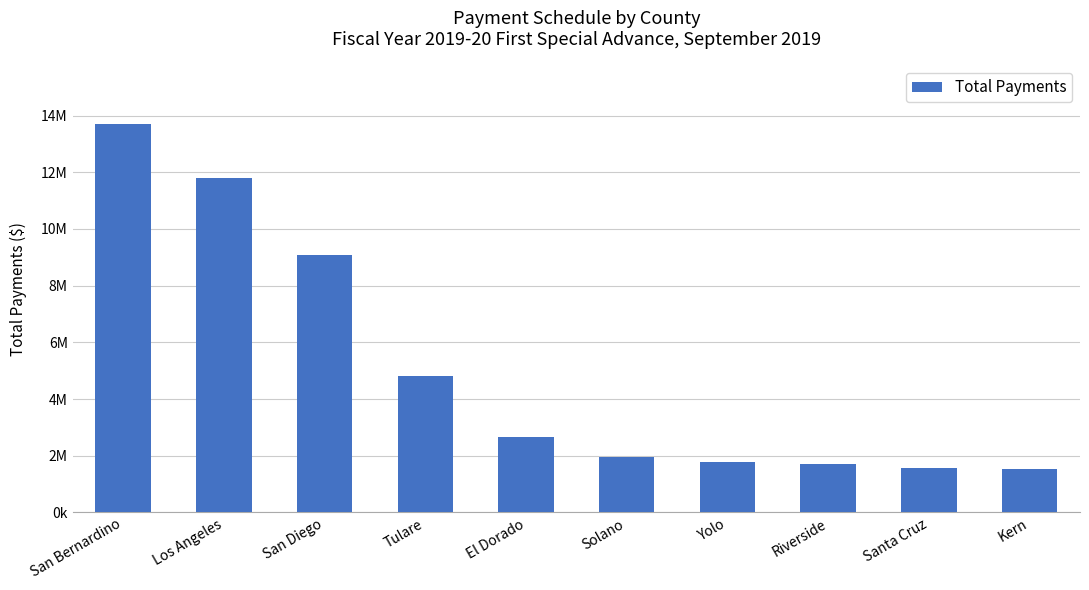

Rank the categories by value from lowest to highest.

Kern, Santa Cruz, Riverside, Yolo, Solano, El Dorado, Tulare, San Diego, Los Angeles, San Bernardino